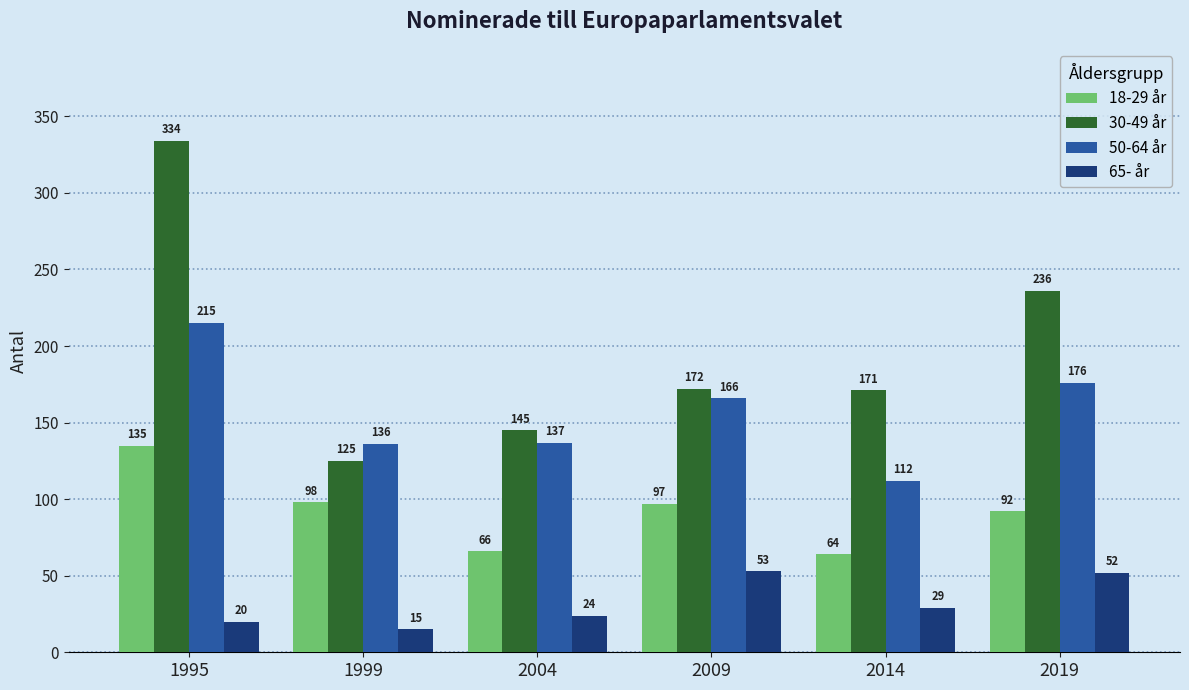

What are all the series names shown in the legend?

18-29 år, 30-49 år, 50-64 år, 65- år